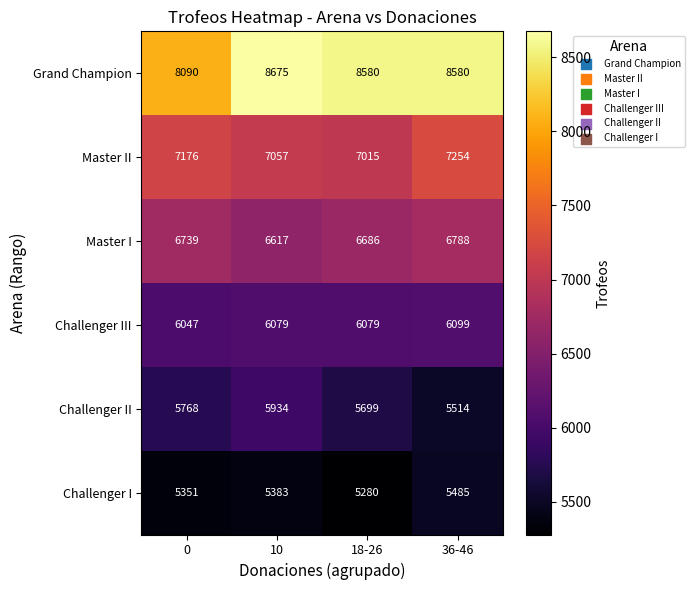

At which category is the sum across all series the highest?

10